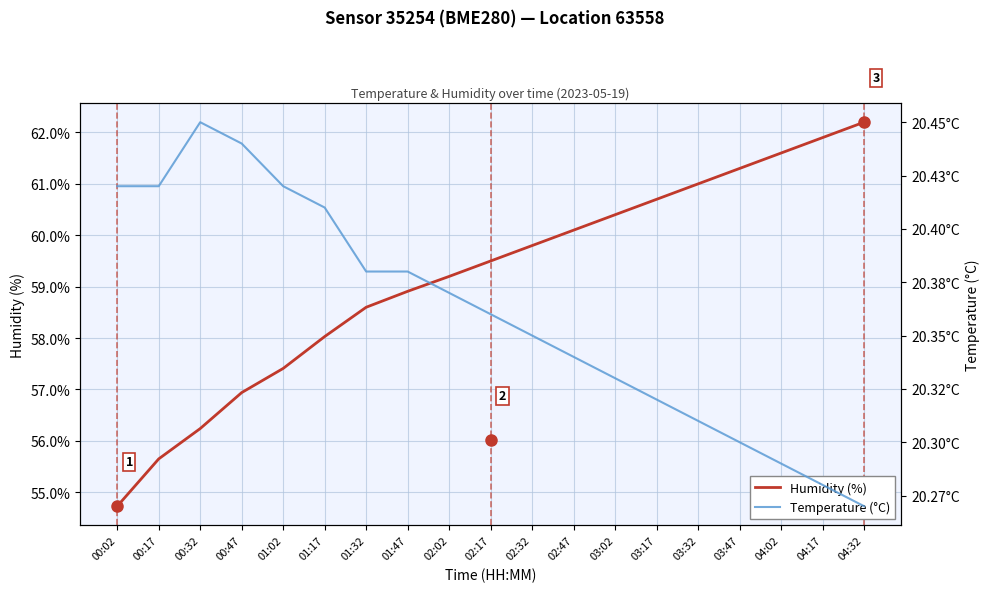

How many values in the humidity series exceed 59?

11